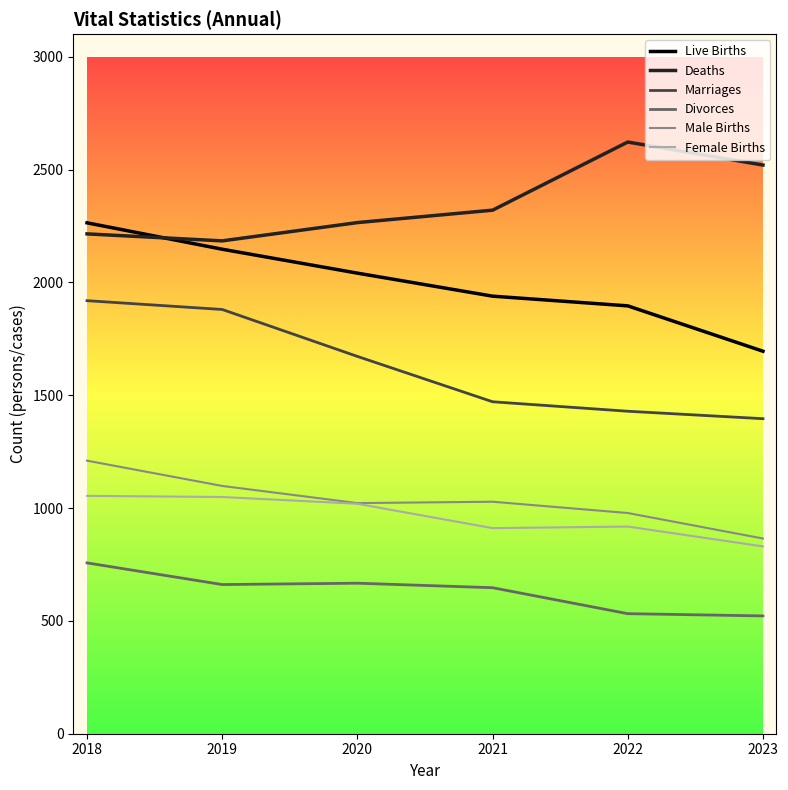

True or false: Deaths and Male Births cross at least once.

False